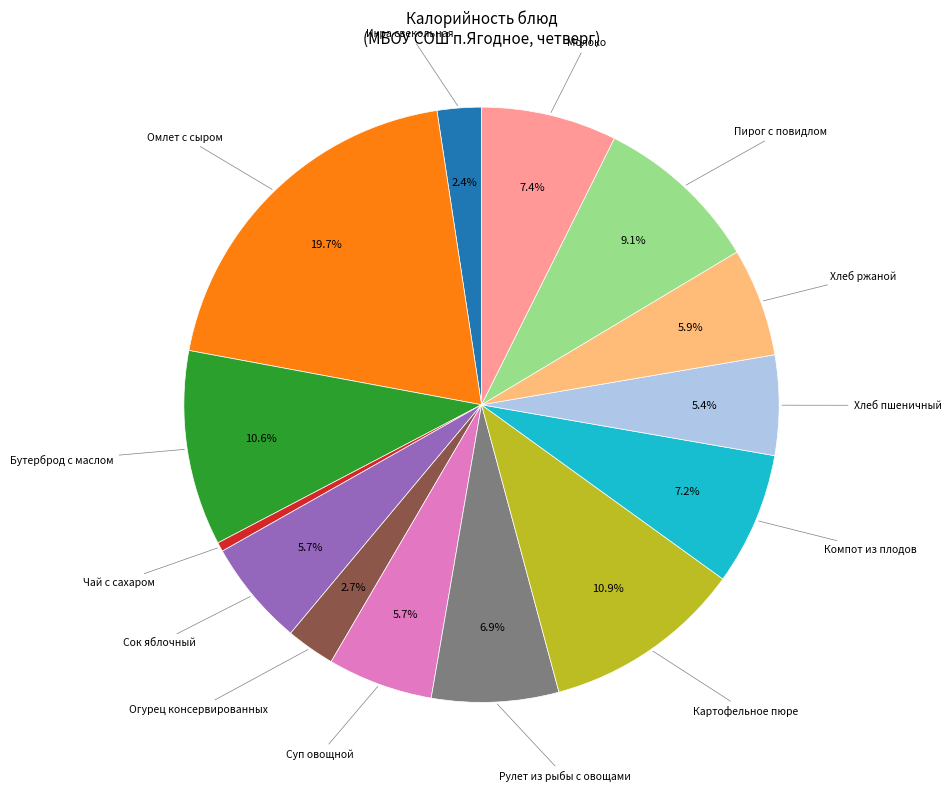

Is there a majority slice in this chart?

No